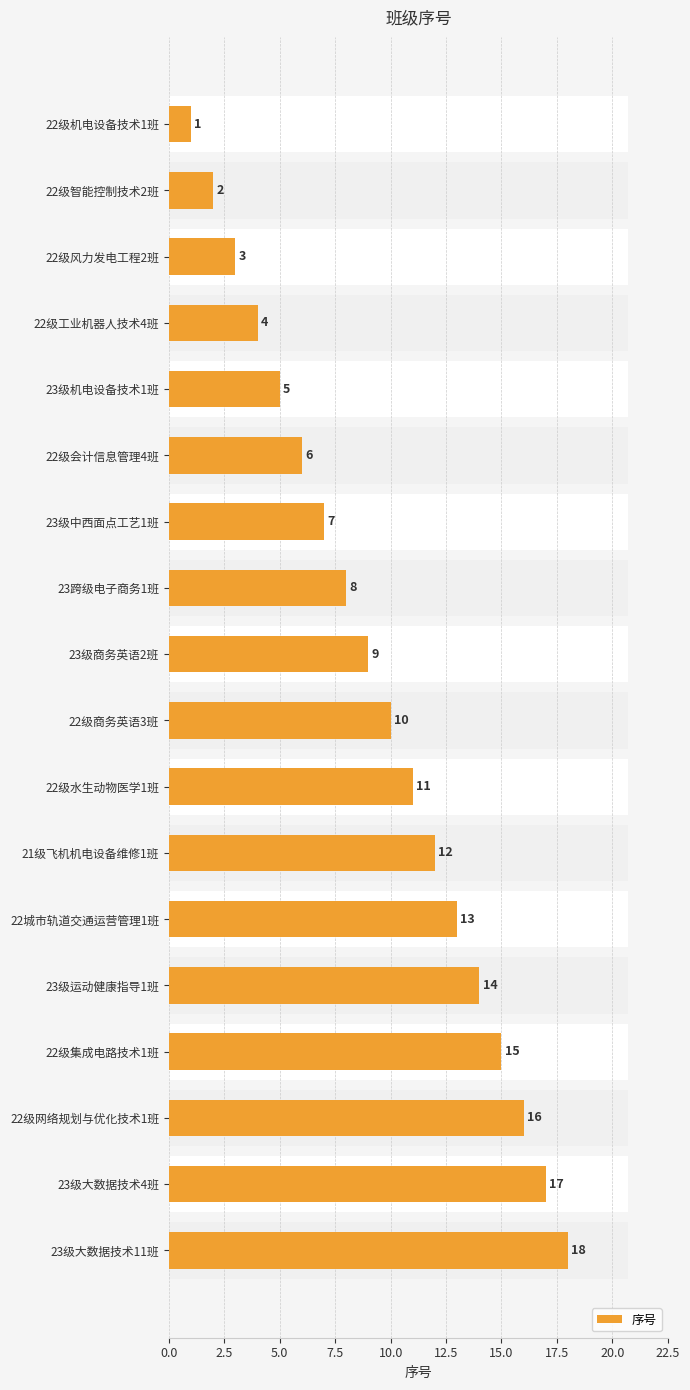

True or false: the data shows 15 at 22级集成电路技术1班.

True